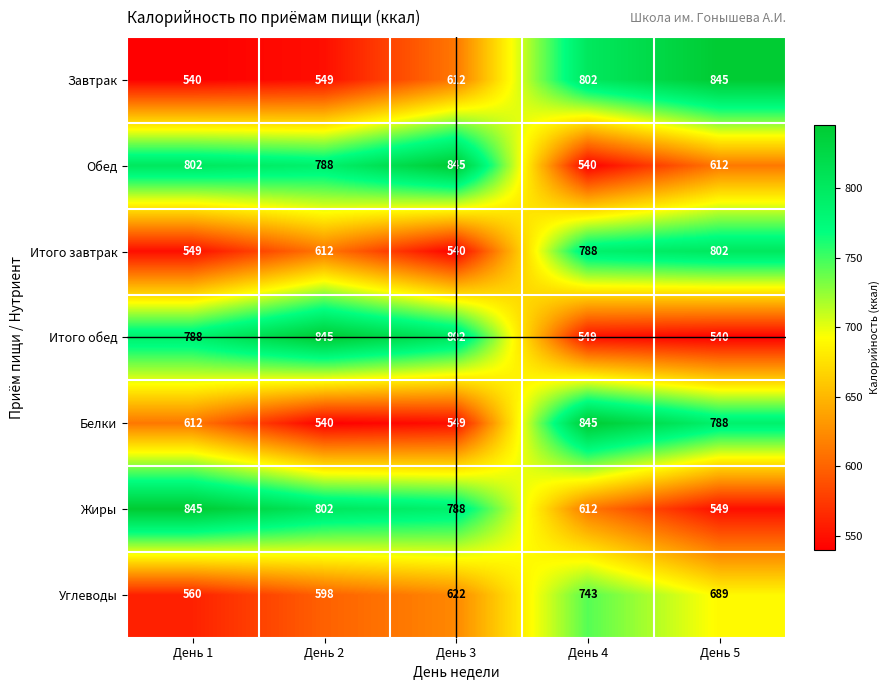

At which label is Белки closest to 692?

День 1